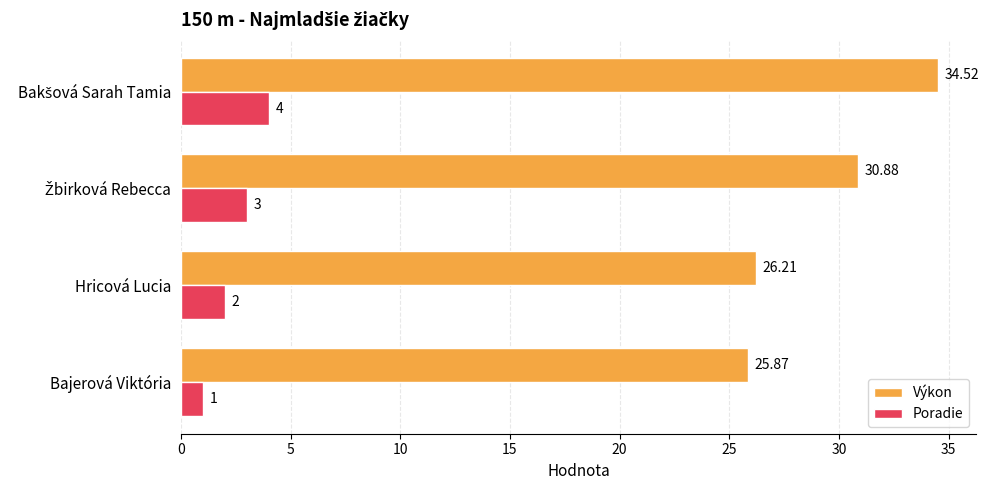

At which label is Poradie closest to 2?

Hricová Lucia